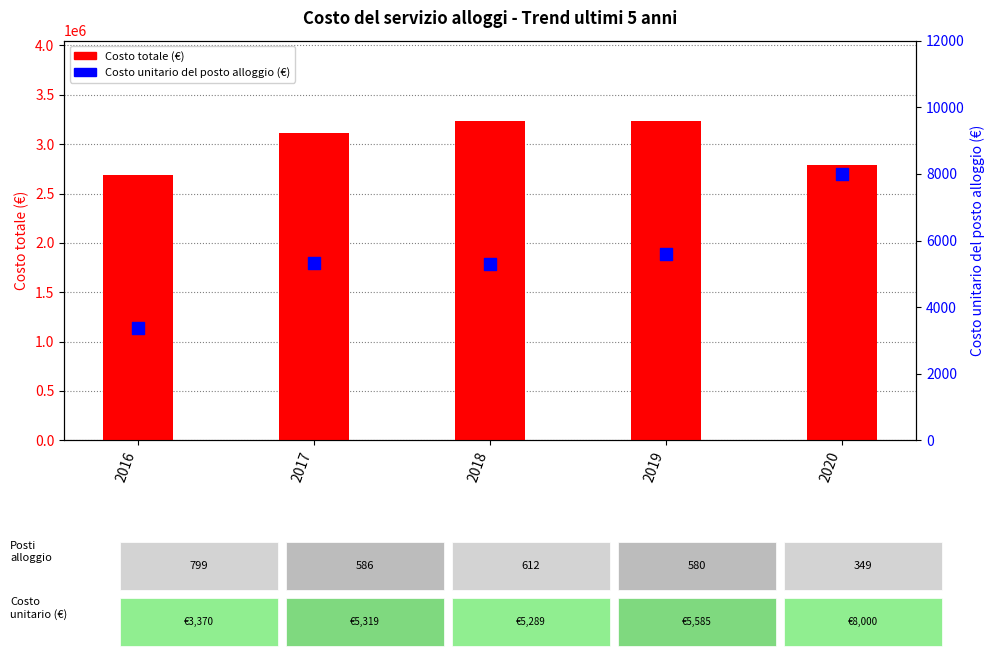

What is the total value across all series at 2016?

2695821